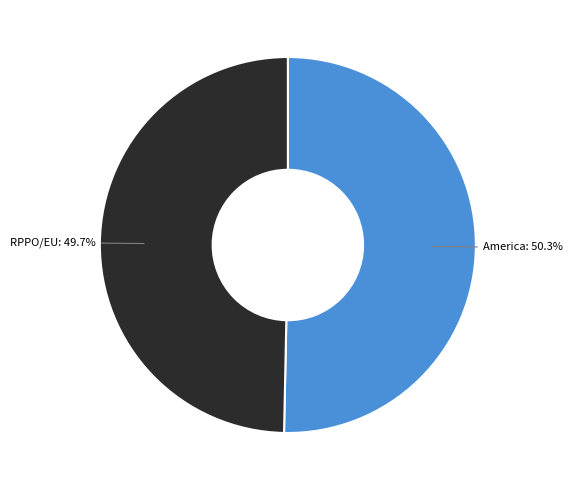

Is there a majority slice in this chart?

Yes